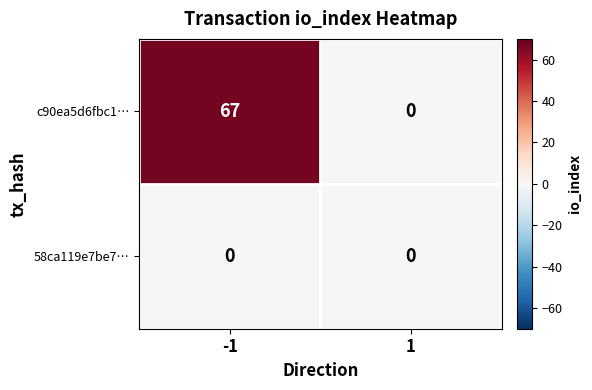

List the series in order of their peak value, lowest first.

58ca119e7be7…, c90ea5d6fbc1…